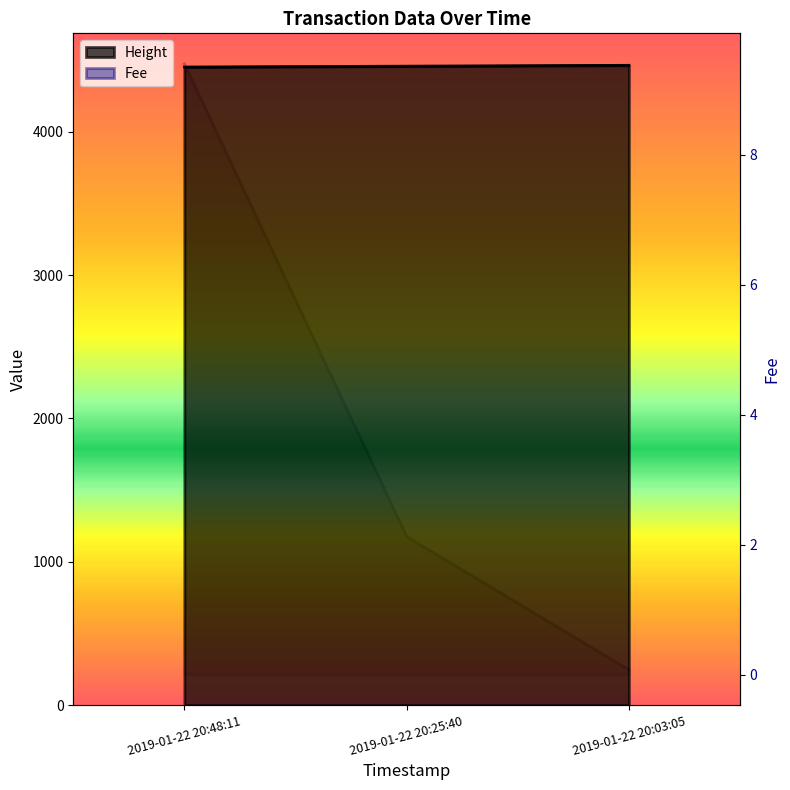

What value does the data have at 2019-01-22 20:03:05, to the nearest 5?

4465